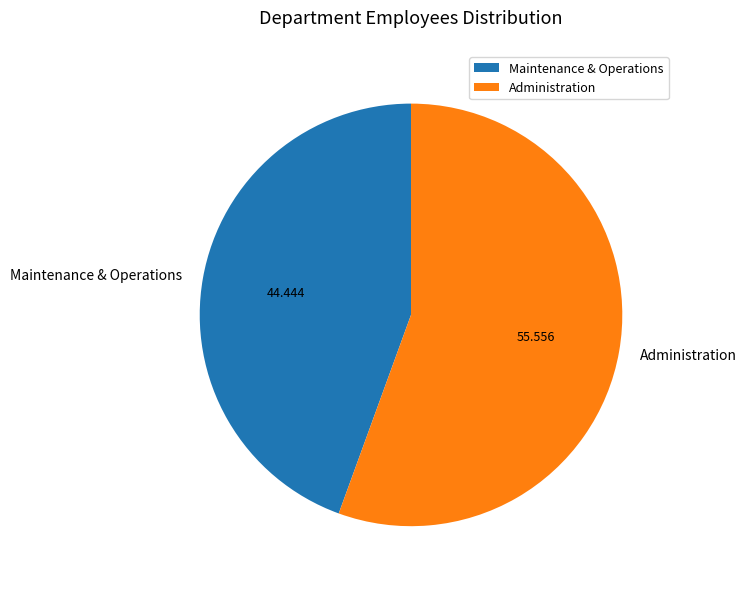

Which slice represents more than half of the pie?

Administration